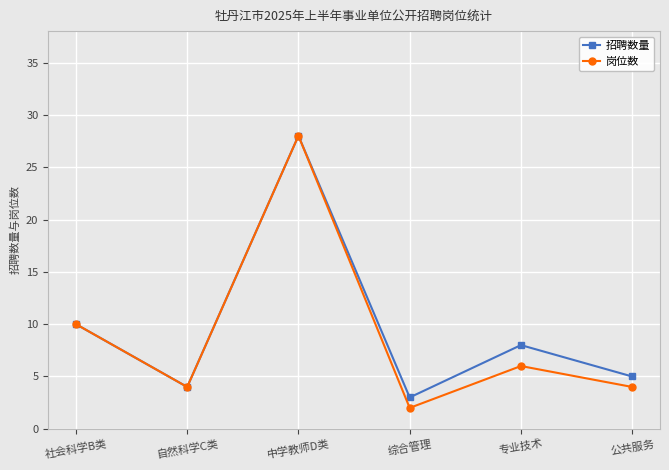

At which category is the sum across all series the highest?

中学教师D类